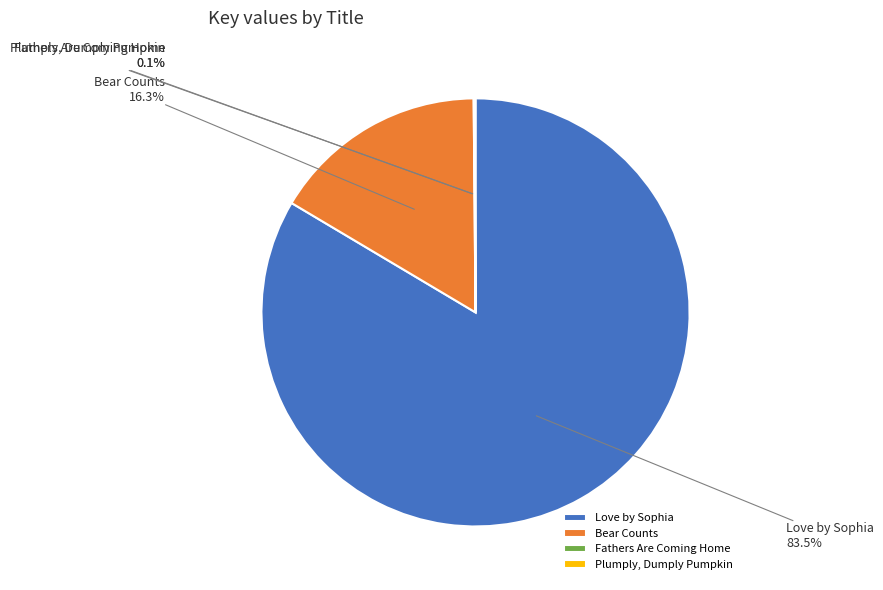

What portion of the pie excludes Bear Counts?

83.7%